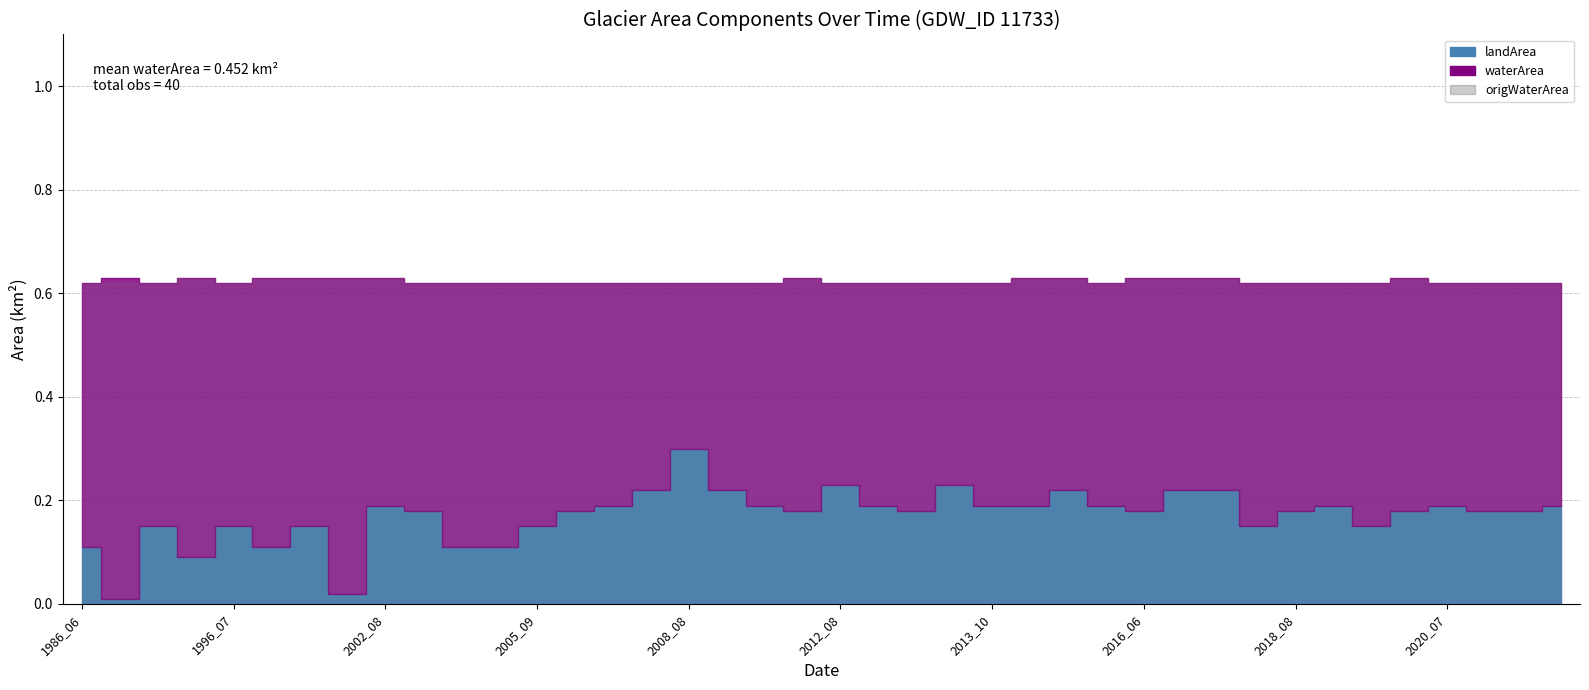

Count the waterArea values in the range 0 to 1.

40